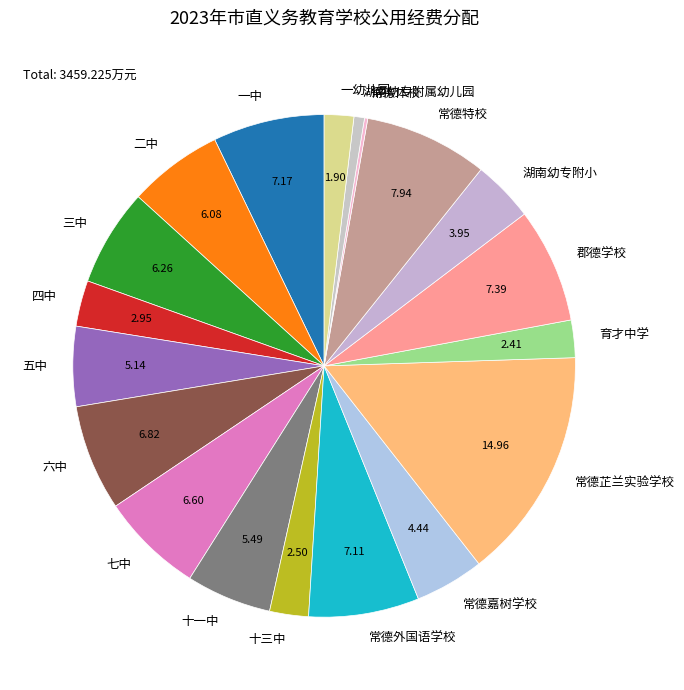

What is the largest slice in the pie chart?

常德芷兰实验学校